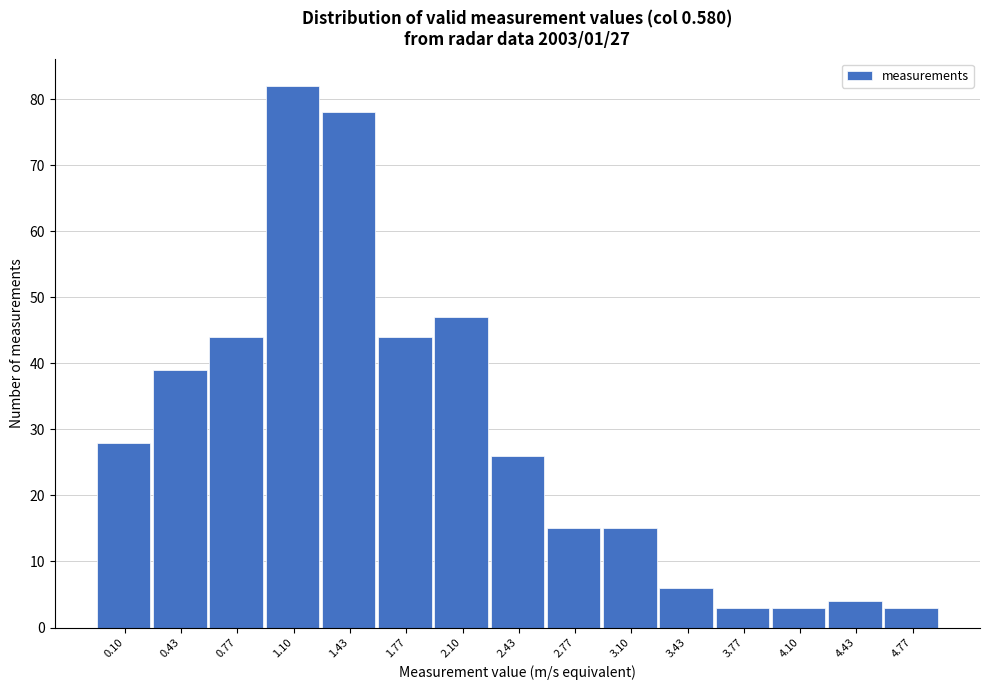

Reading left to right, what are all the values shown in this chart?

28	39	44	82	78	44	47	26	15	15	6	3	3	4	3